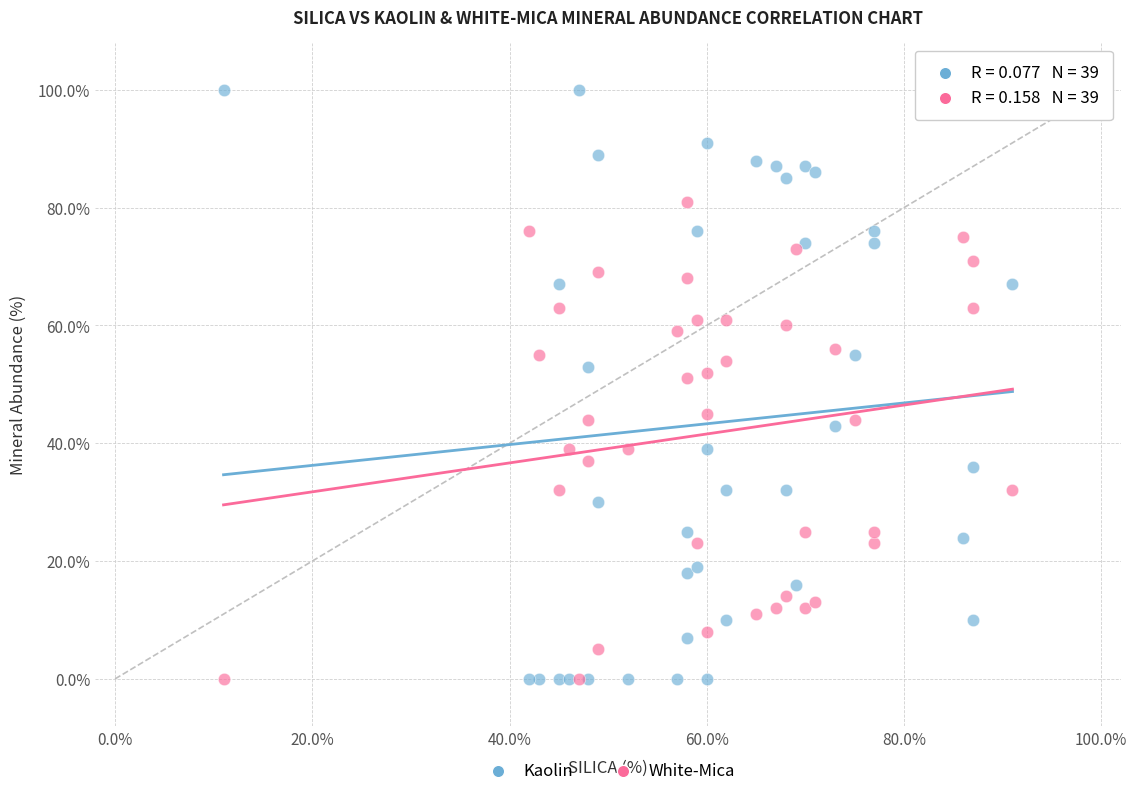

Which series has the widest spread of Y values?

Kaolin